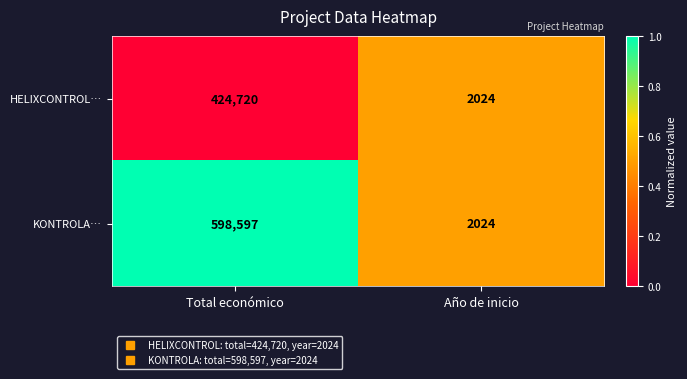

What is the sum of the HELIXCONTROL… values at Total económico and Año de inicio?

426744